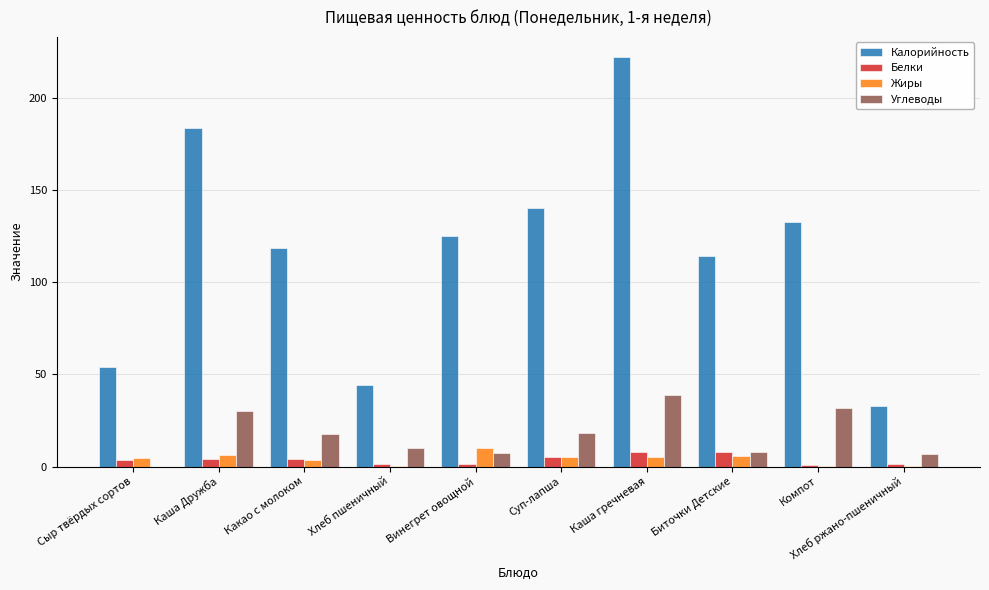

What is the total value across all series at Каша Дружба?

224.5